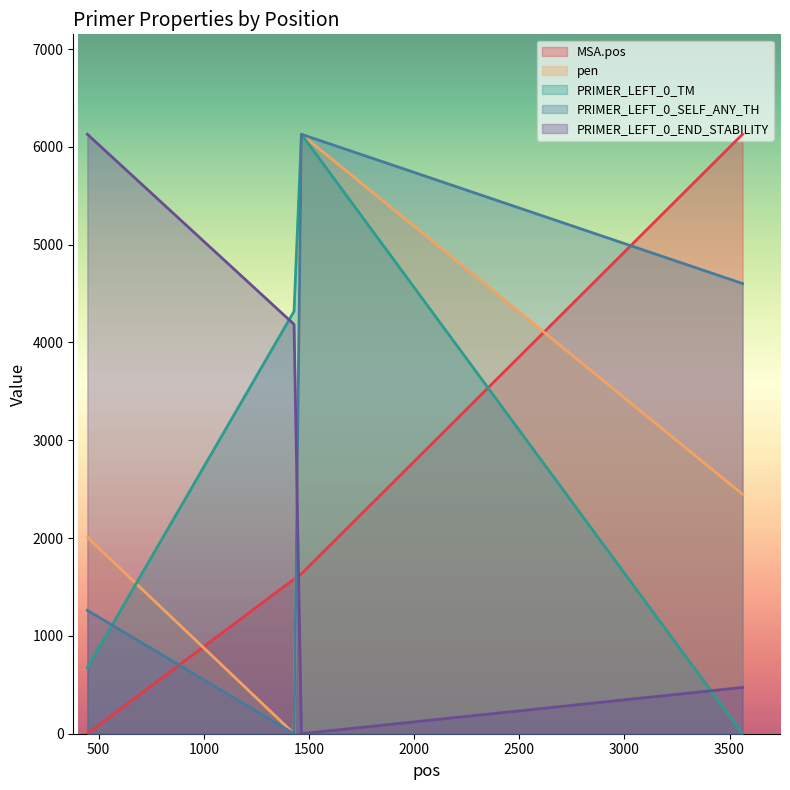

True or false: MSA.pos has a value of -2300.0 at 446.

False